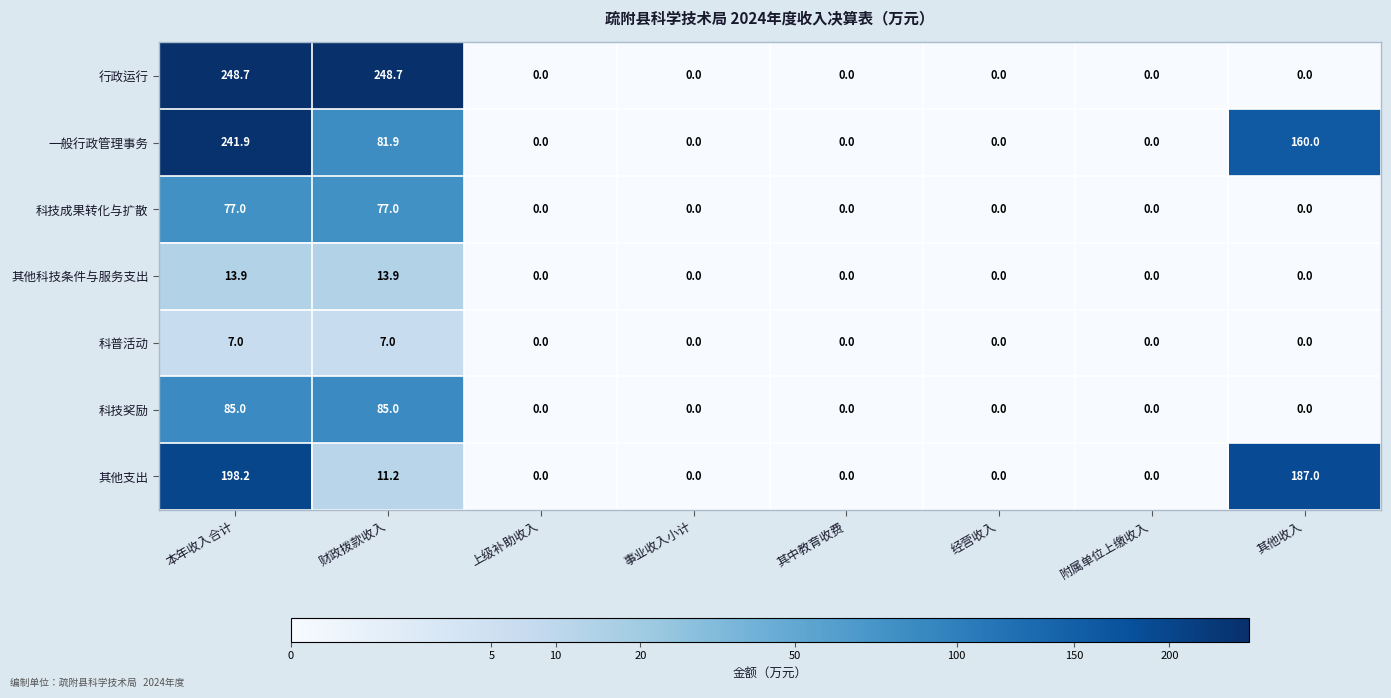

What is the total value across all series at 本年收入合计?

871.7